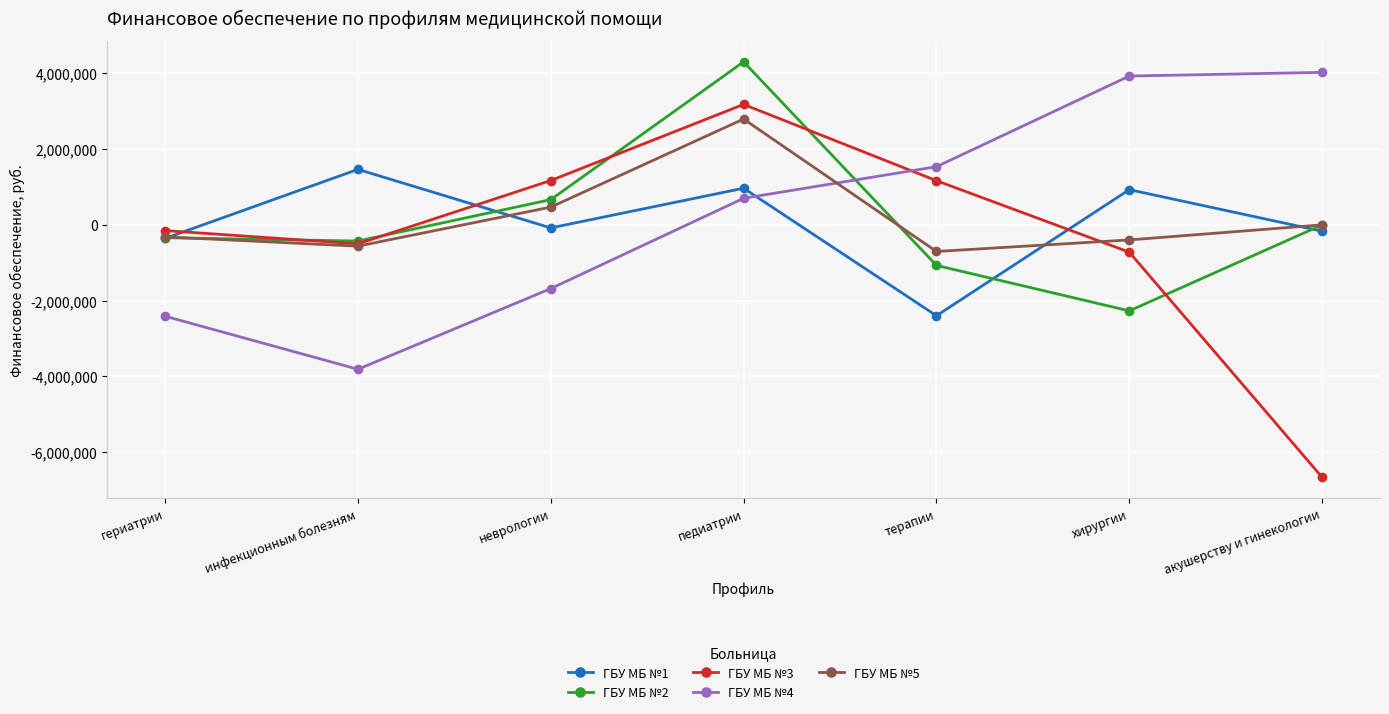

What is the difference between the highest and lowest values at хирургии?

6199373.1